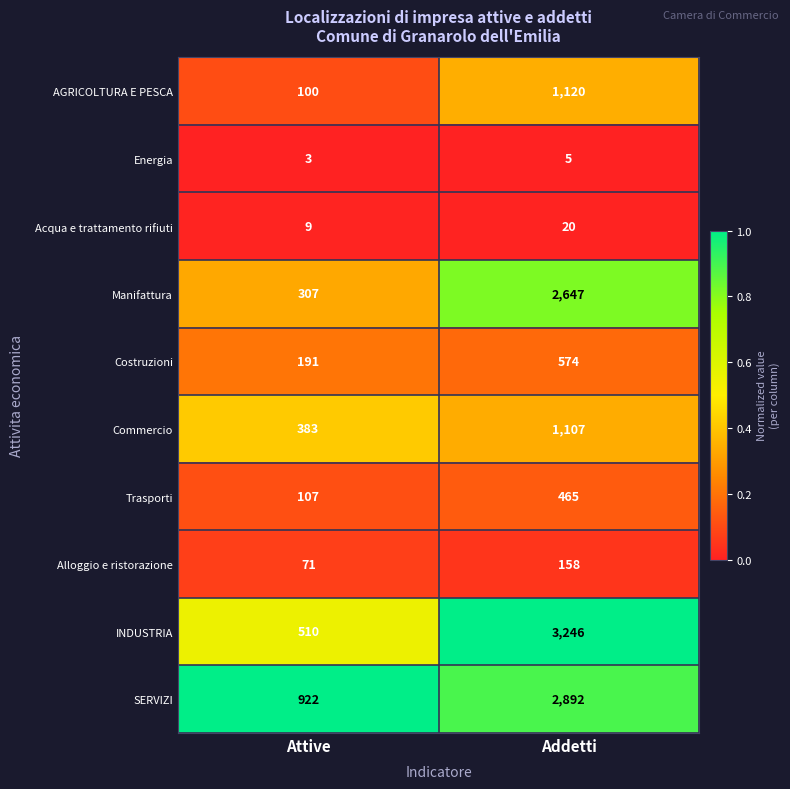

What is the difference between the highest and lowest values at Addetti?

3241